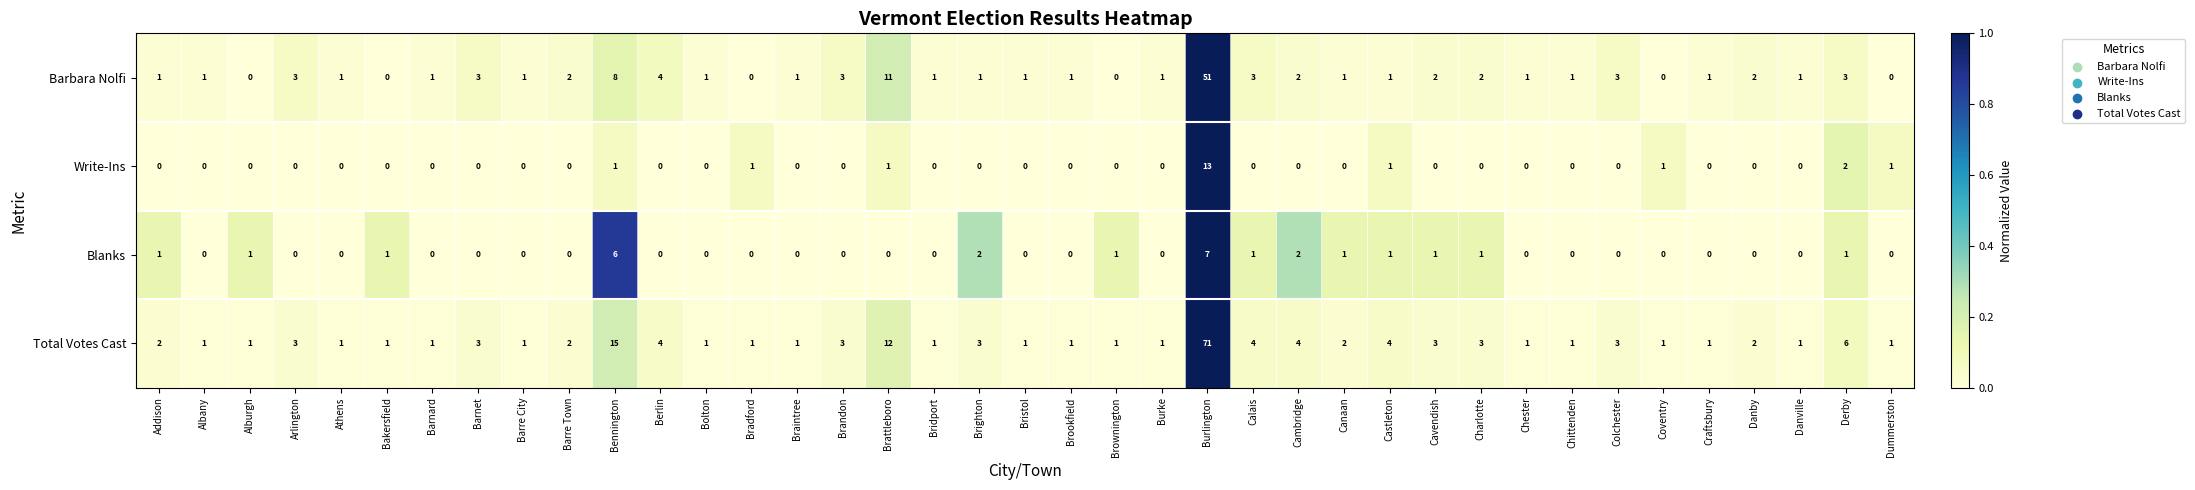

What is the difference between the maximum and minimum values in the Barbara Nolfi series?

51